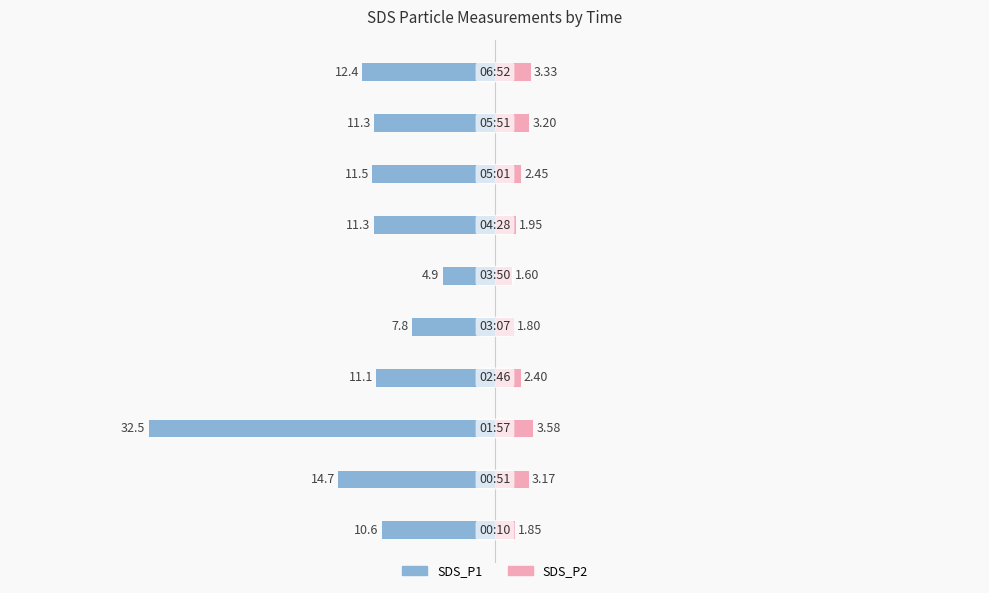

At how many categories does at least one series exceed -1?

10